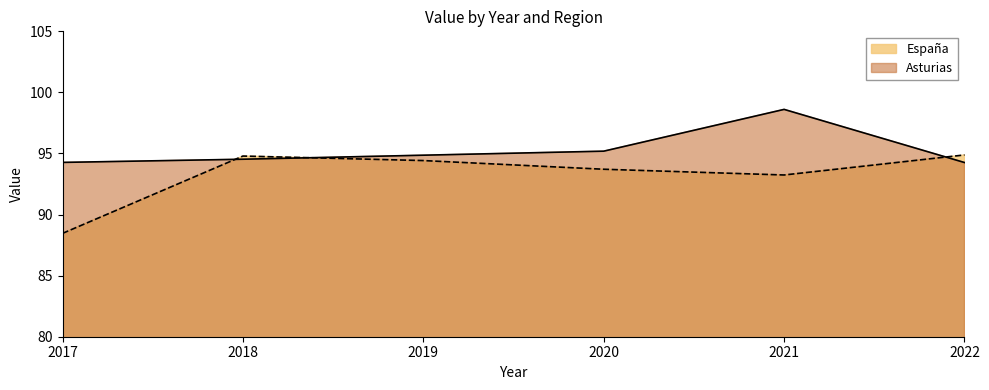

Does the chart have visible grid lines?

No